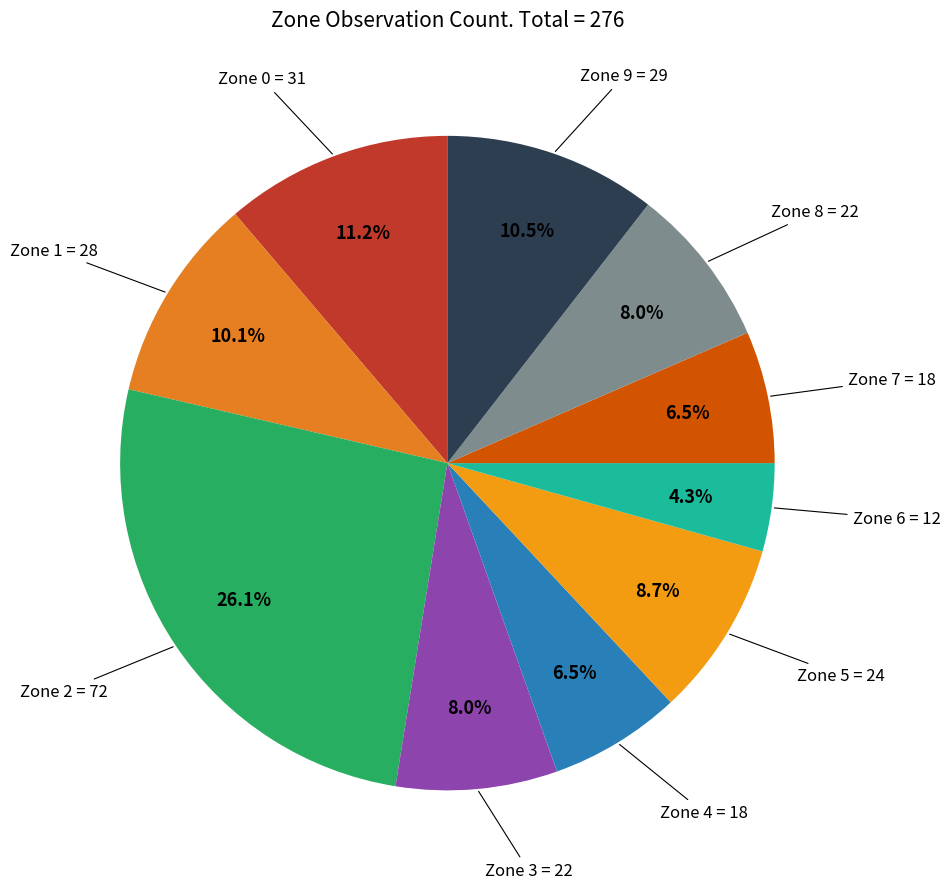

How many segments does this pie chart have?

10